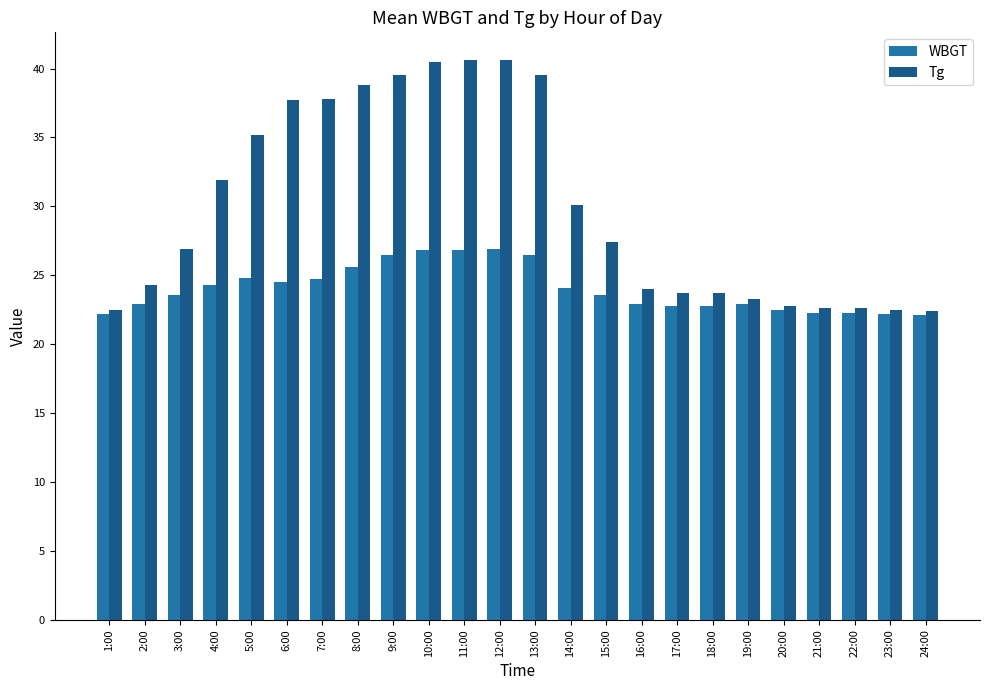

How many data points does each series have?

24